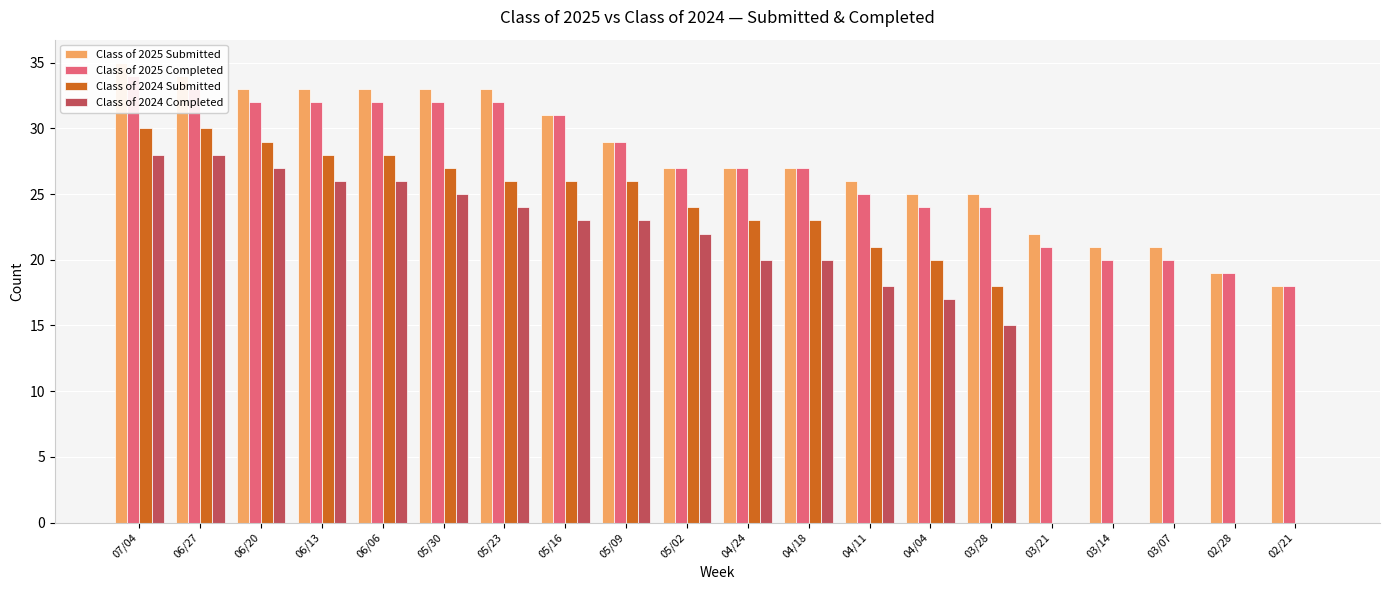

What is the sum of all Class of 2024 Completed values?

342